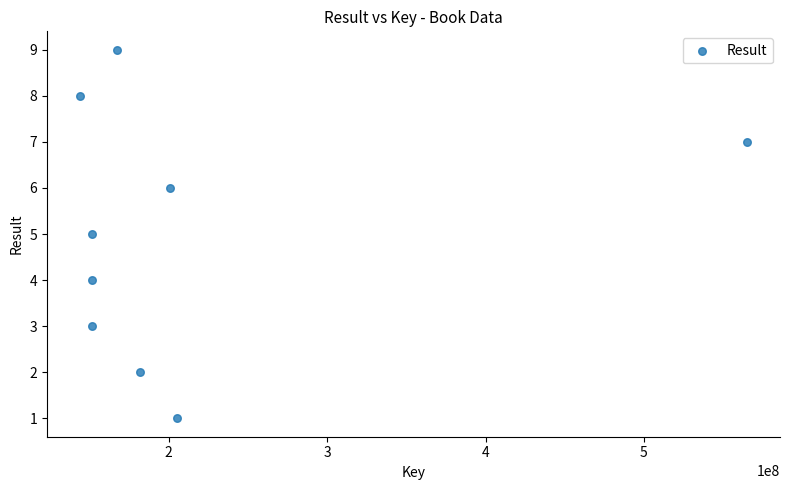

What is the range of Y values (max minus min)?

8